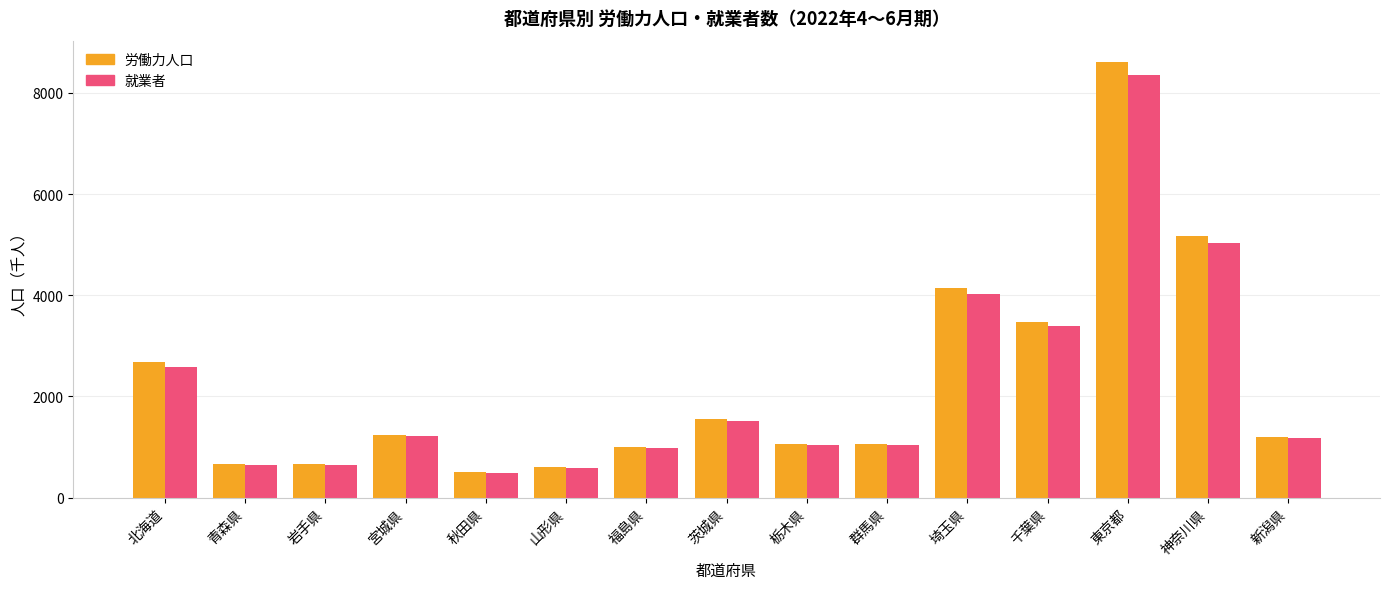

Count the number of categories in the chart.

15